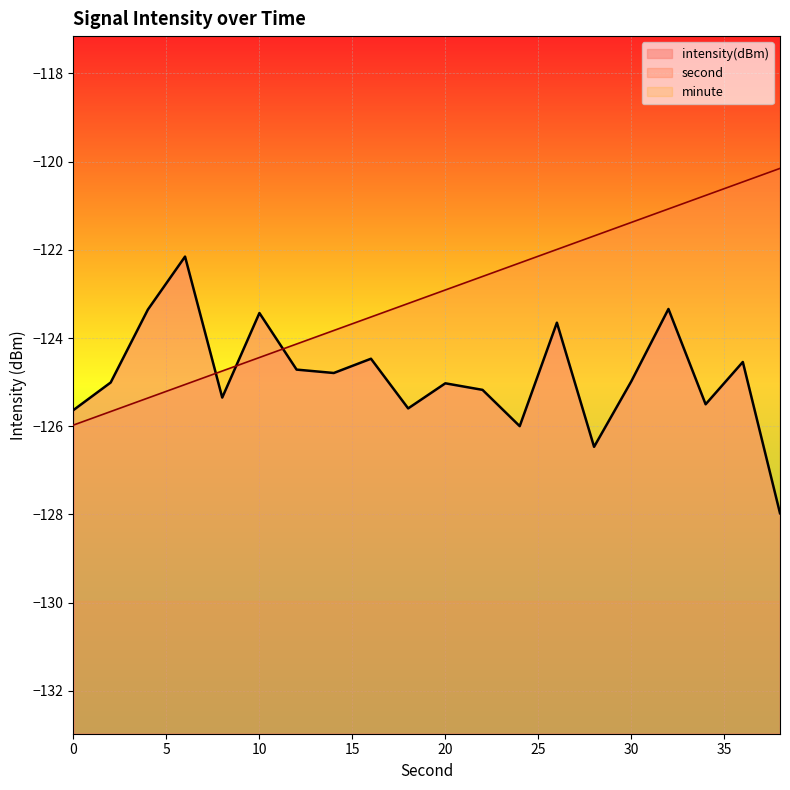

What are all the series names shown in the legend?

intensity(dBm), second, minute